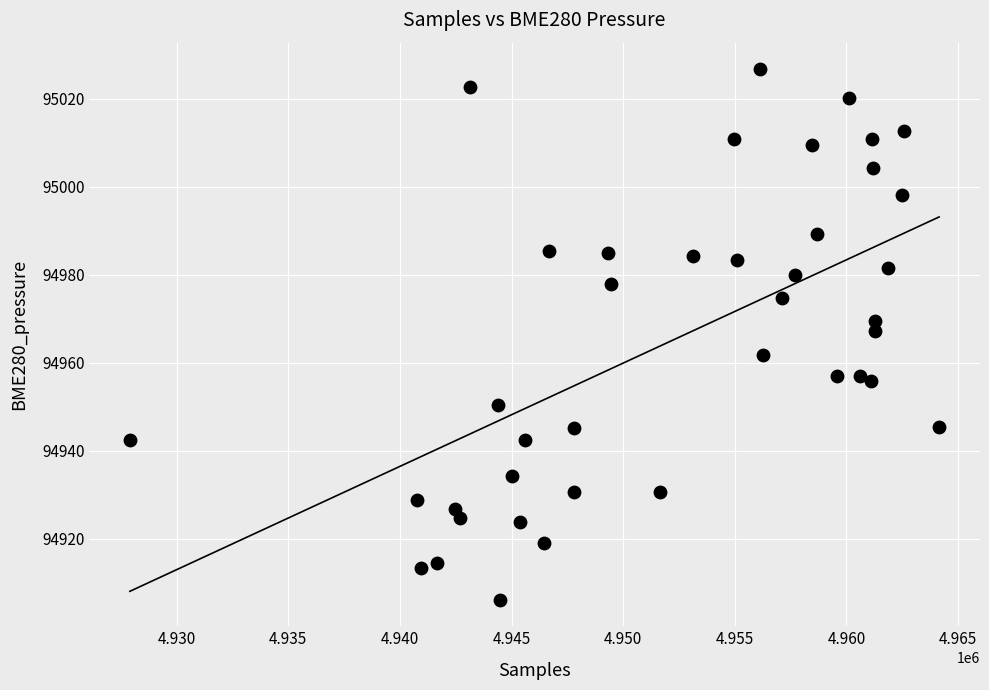

What is the range of Y values (max minus min)?

120.5